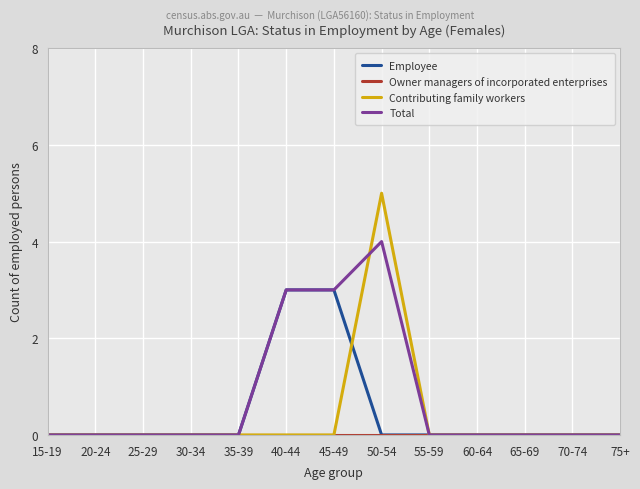

The value of Contributing family workers at 50-54 is 8. True or false?

False